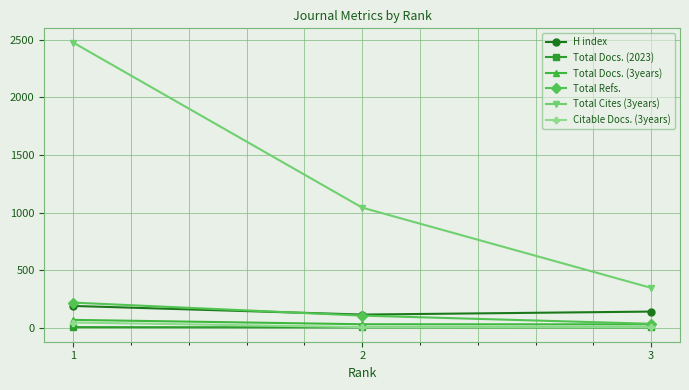

Rank the categories by Total Cites (3years) value from highest to lowest.

1, 2, 3